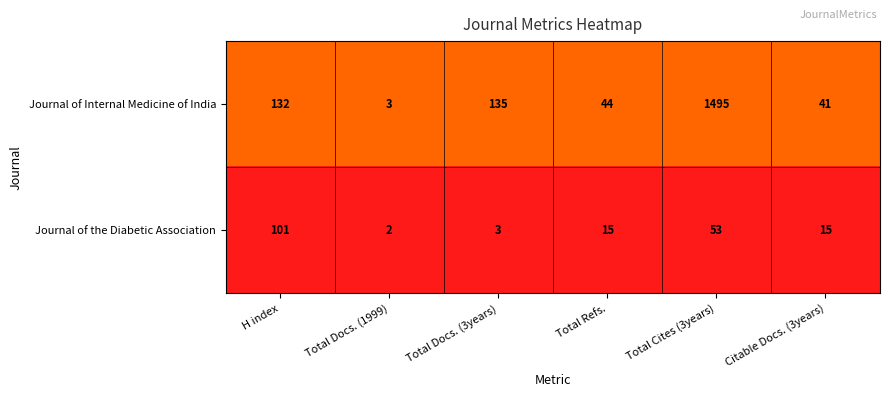

Reading left to right, list all the values displayed in this chart.

Journal of Internal Medicine of India: 132	3	135	44	1495	41
Journal of the Diabetic Association: 101	2	3	15	53	15